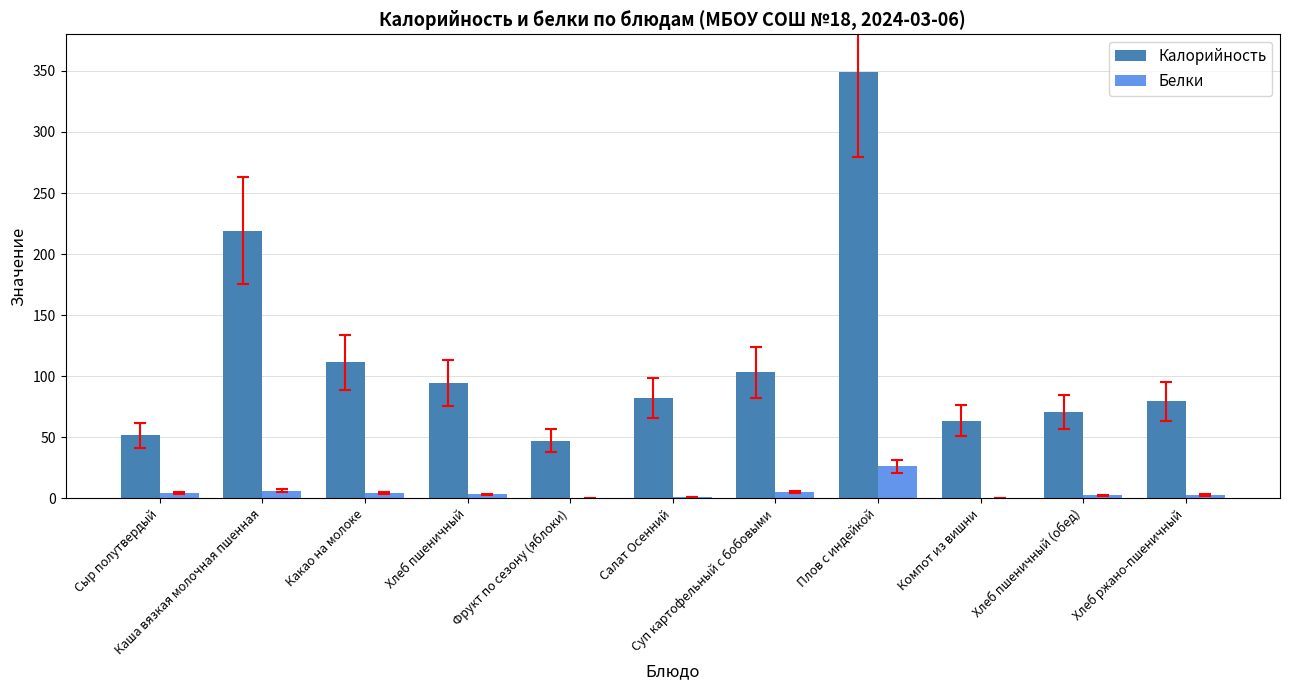

Count the number of data series in this chart.

2